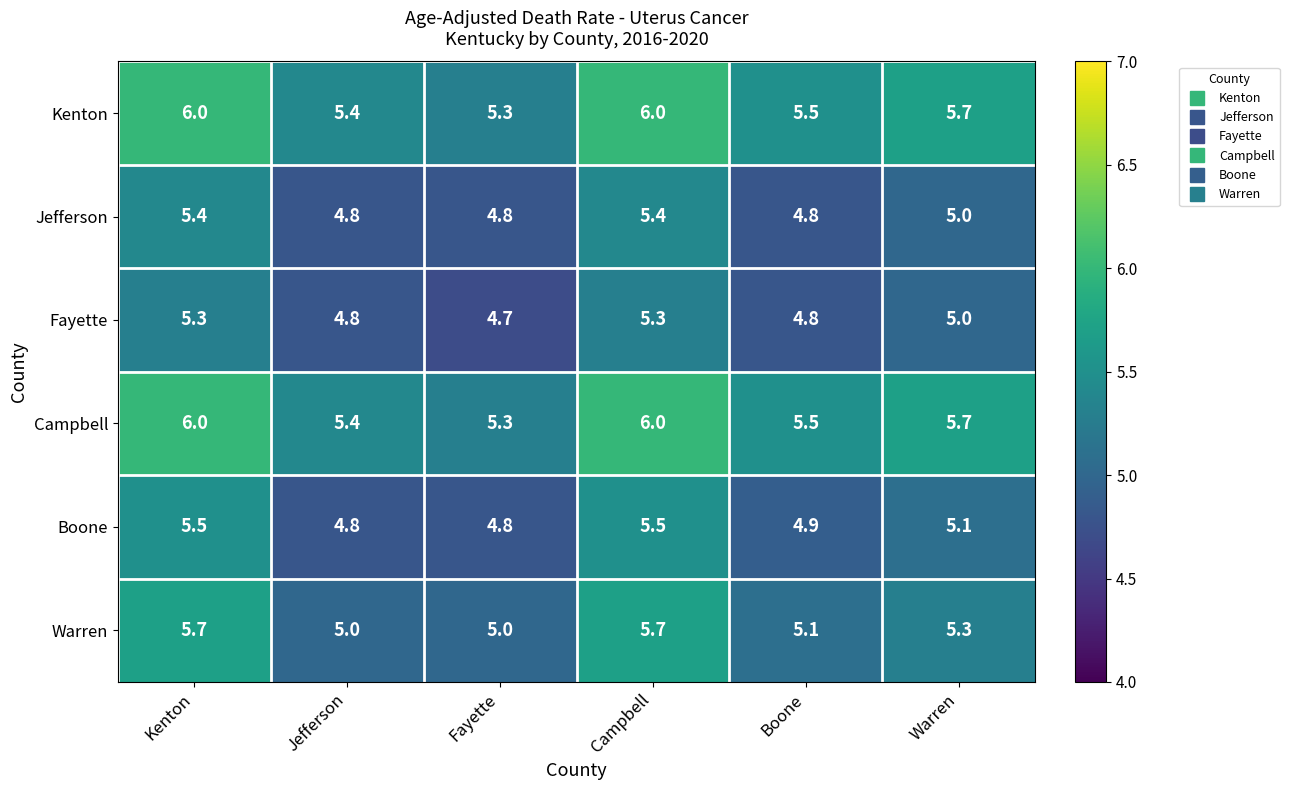

How many data points does each series have?

6